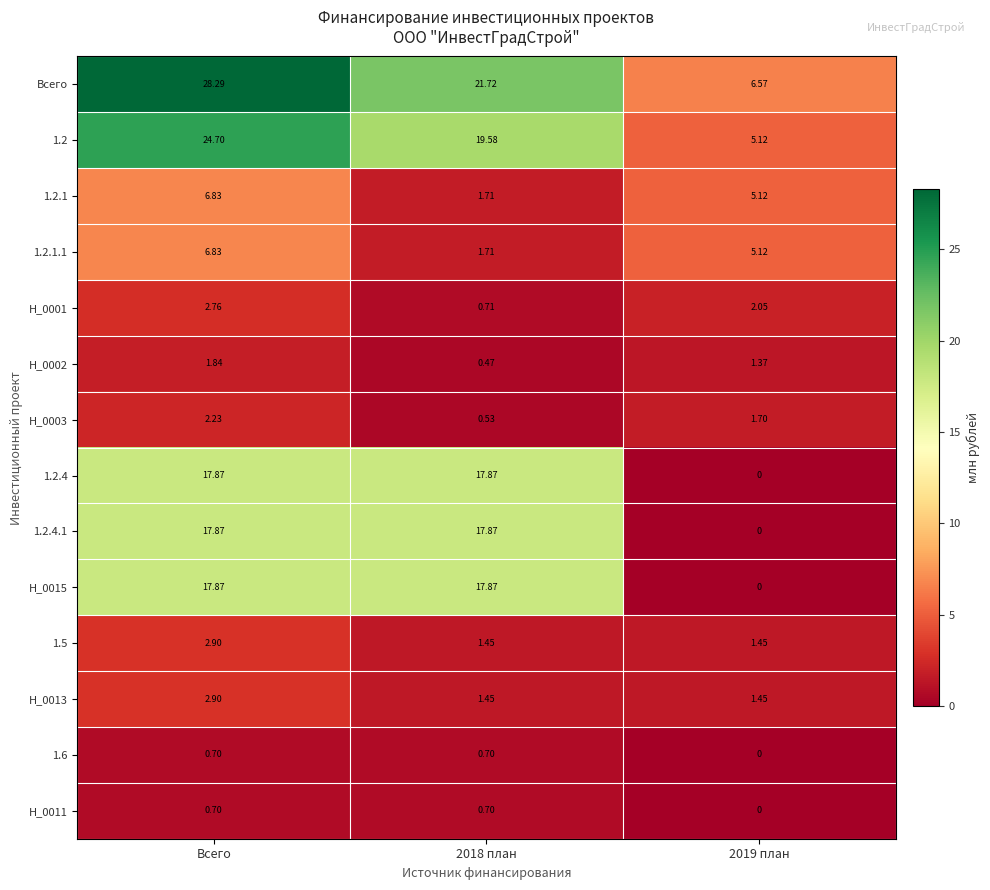

Where does the H_0001 series first go above 2?

Всего